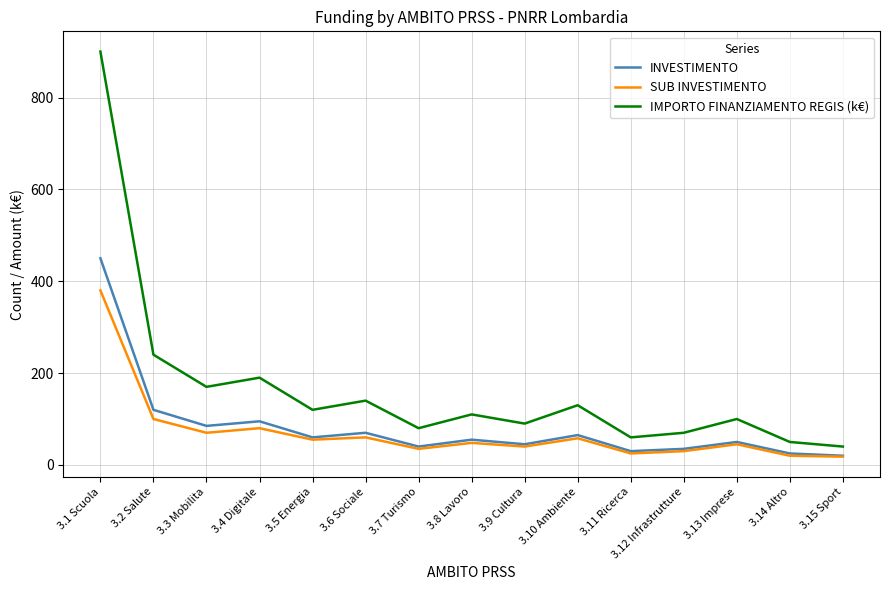

True or false: INVESTIMENTO and IMPORTO FINANZIAMENTO REGIS (k€) cross at least once.

False